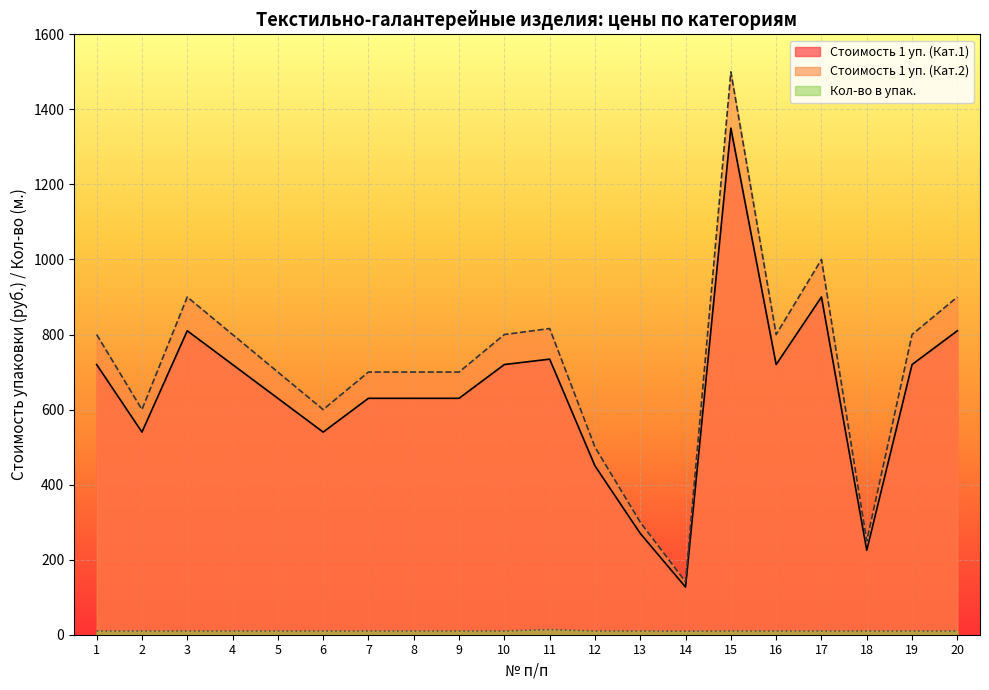

Which category has the highest value in the Кол-во в упак. series?

11